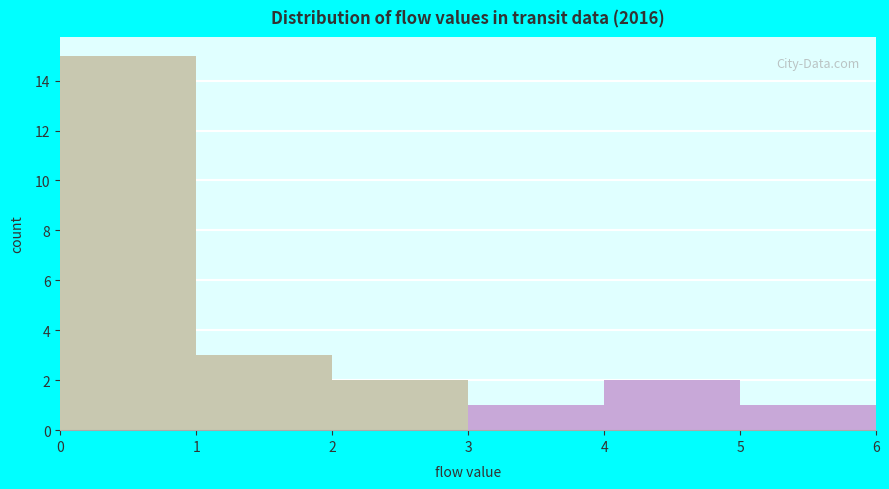

What is the height of the bar covering 1 to 2 on the x-axis? The values are not printed on the chart, so give them approximately, as read against the axis.

3